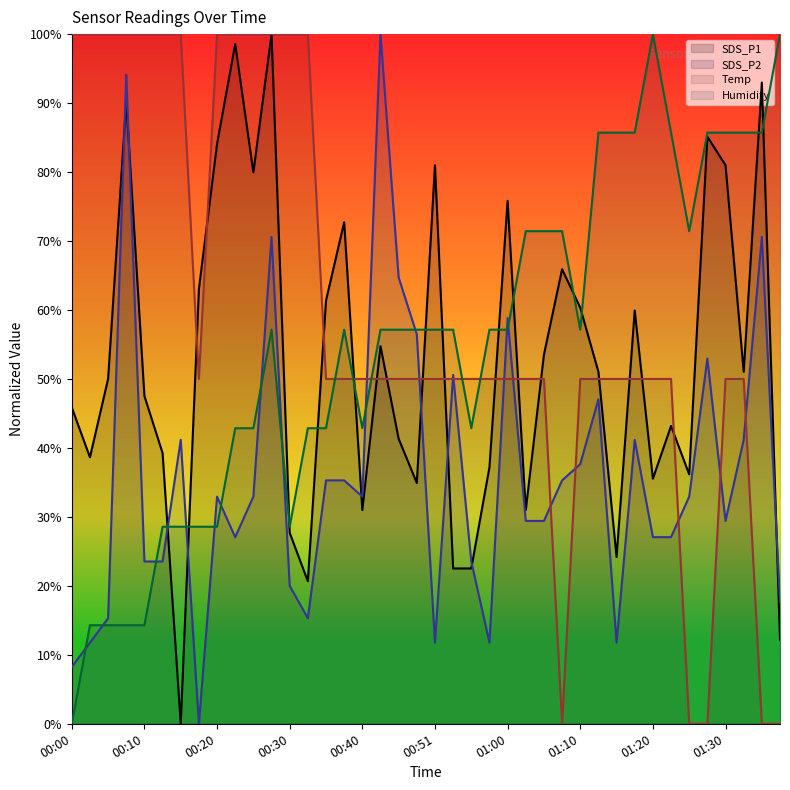

At which label does SDS_P2 reach its peak?

00:43